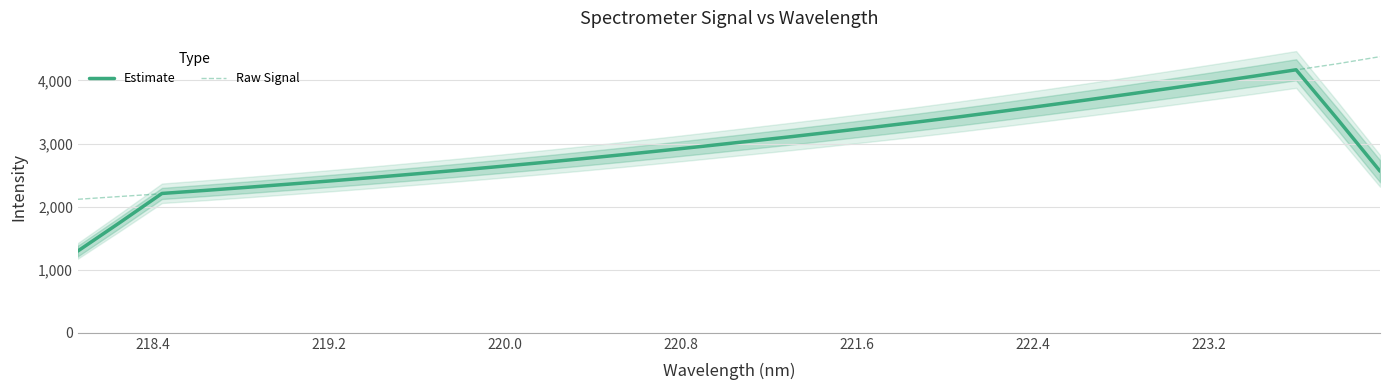

What is the lowest value of the Raw Signal series?

2116.9